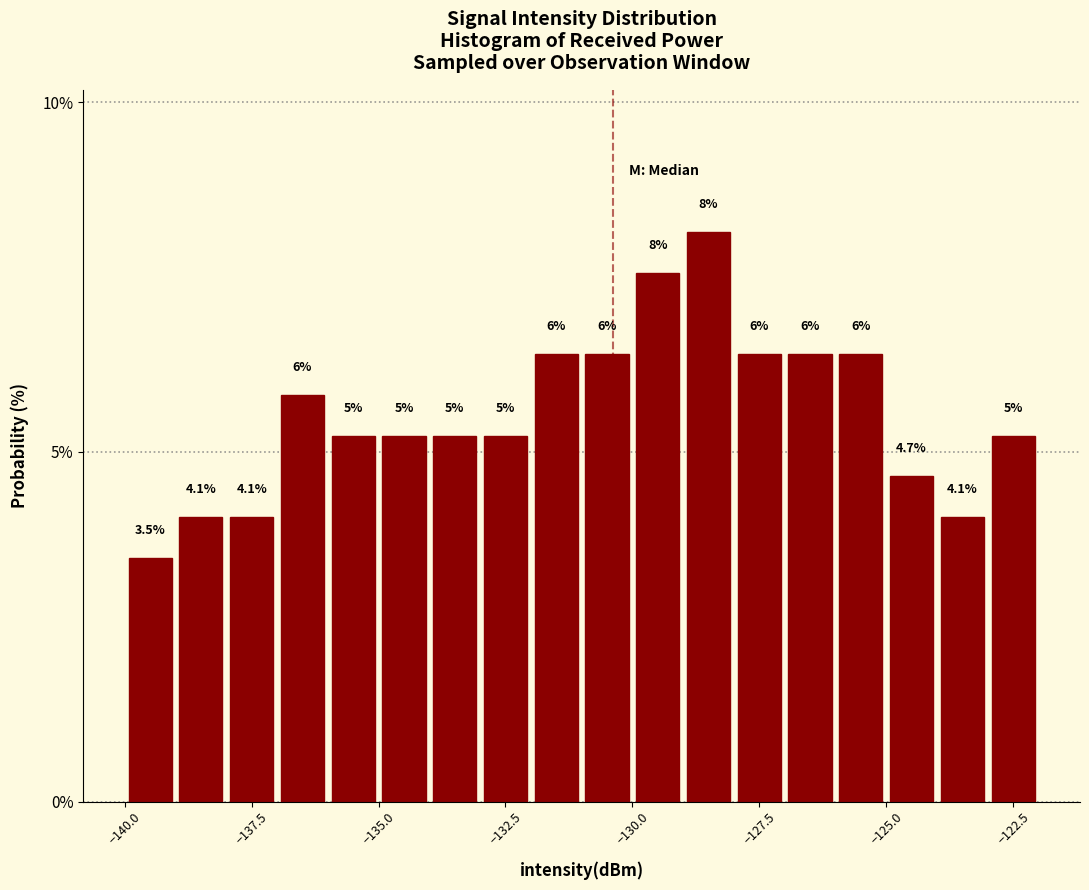

Around what value on the x-axis is the tallest bar? Give the approximate position of its centre, as read against the axis.

-128.5